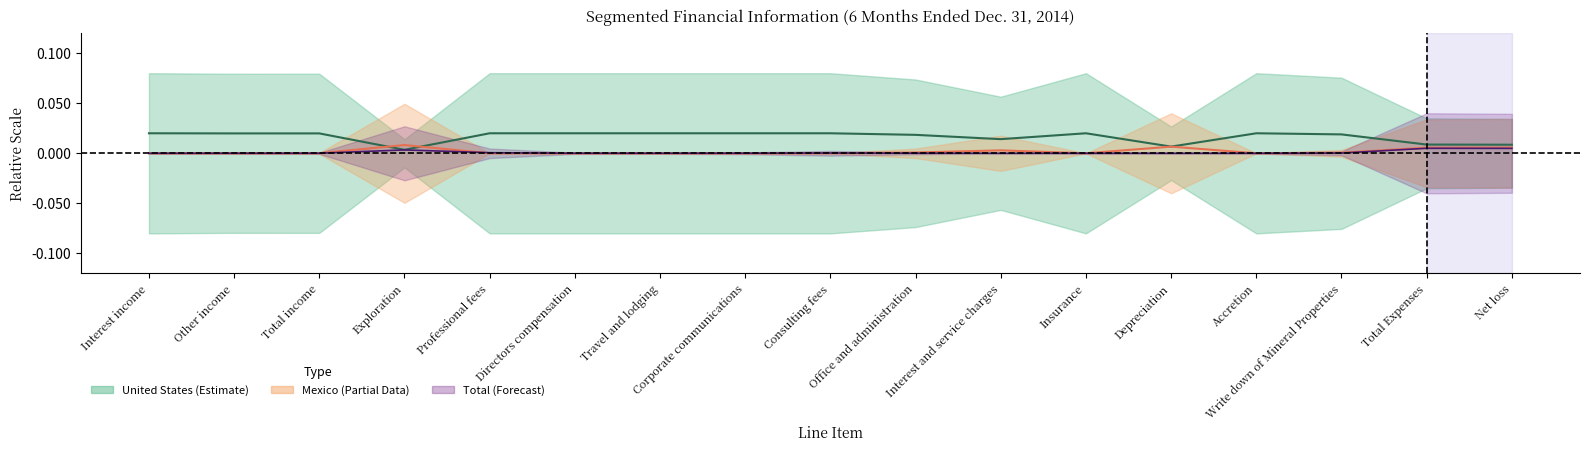

At which category is the sum across all series the highest?

Professional fees